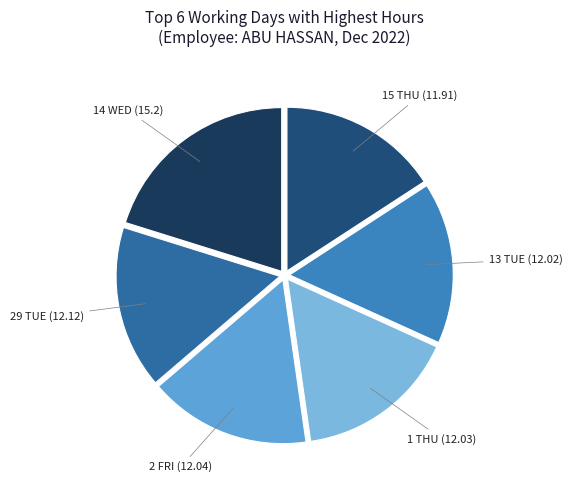

Count the number of slices in the pie.

6